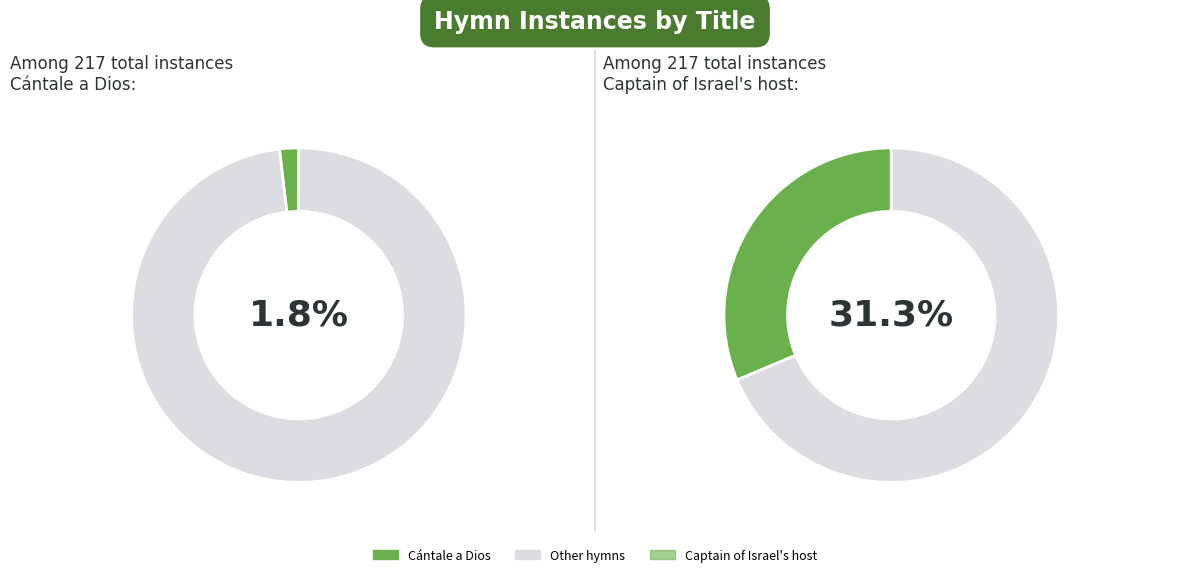

How many slices are in this pie chart?

4